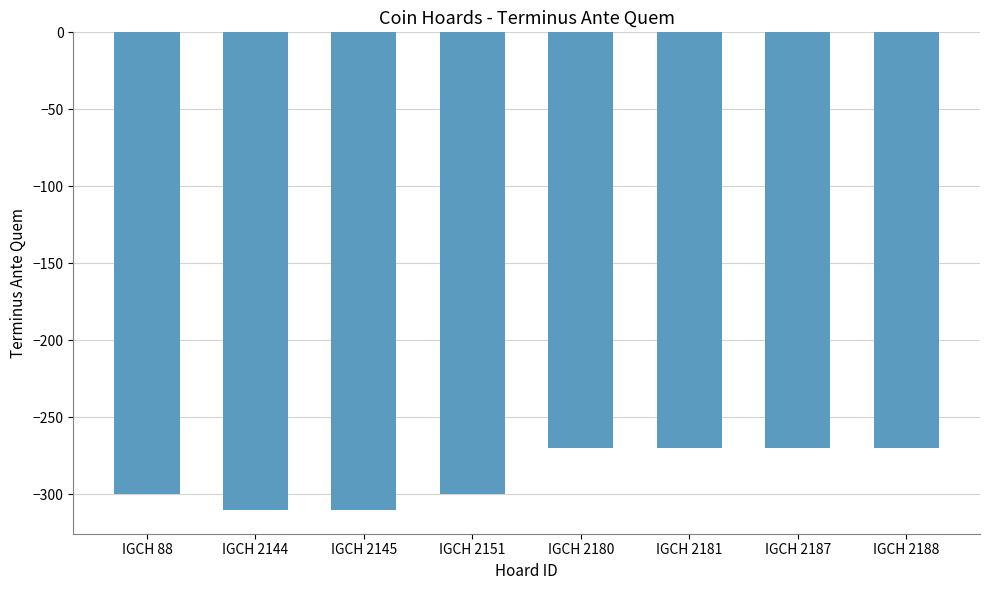

What is the value of the 3rd bar from the left?

-310